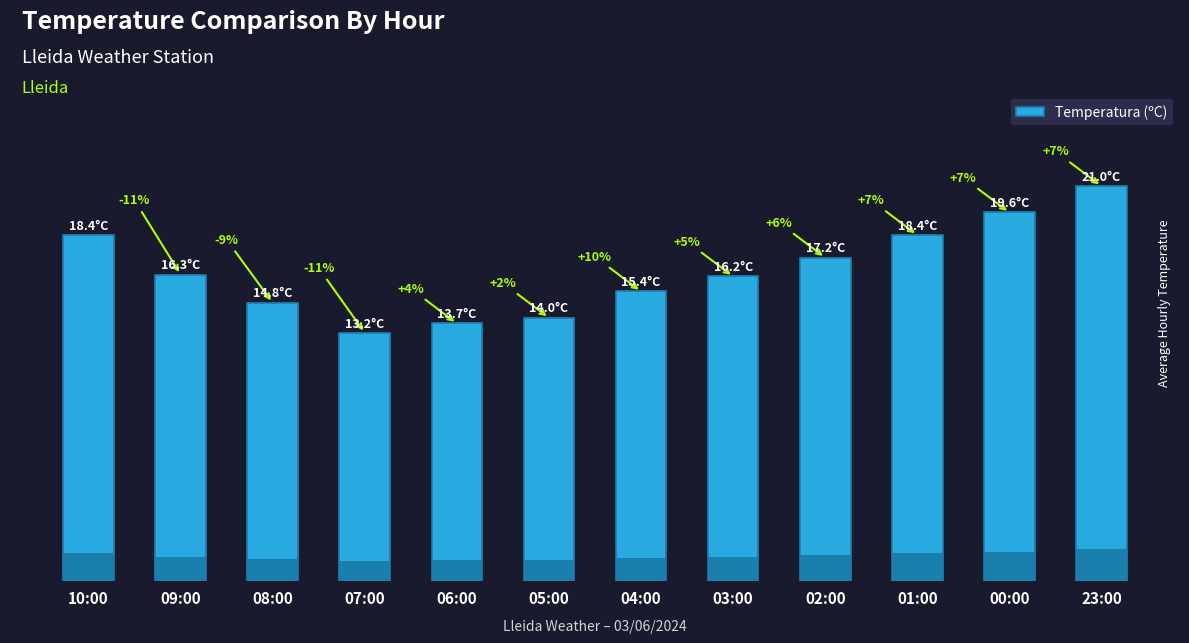

The value at 06:00 is 8.4. True or false?

False